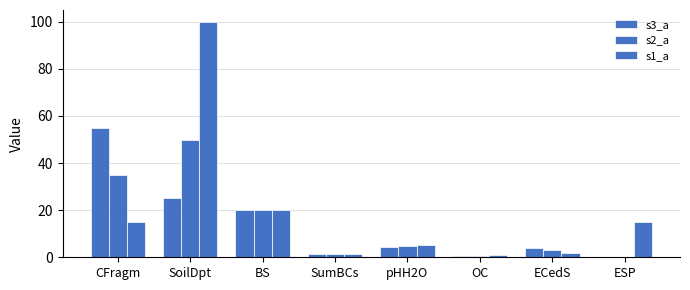

Is it true that s2_a equals 8.5 at pHH2O?

False